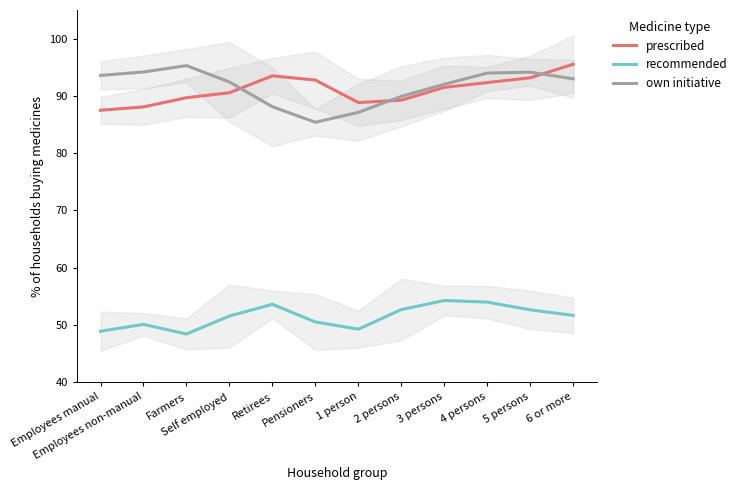

What is the difference between the maximum and minimum values in the recommended series?

5.8